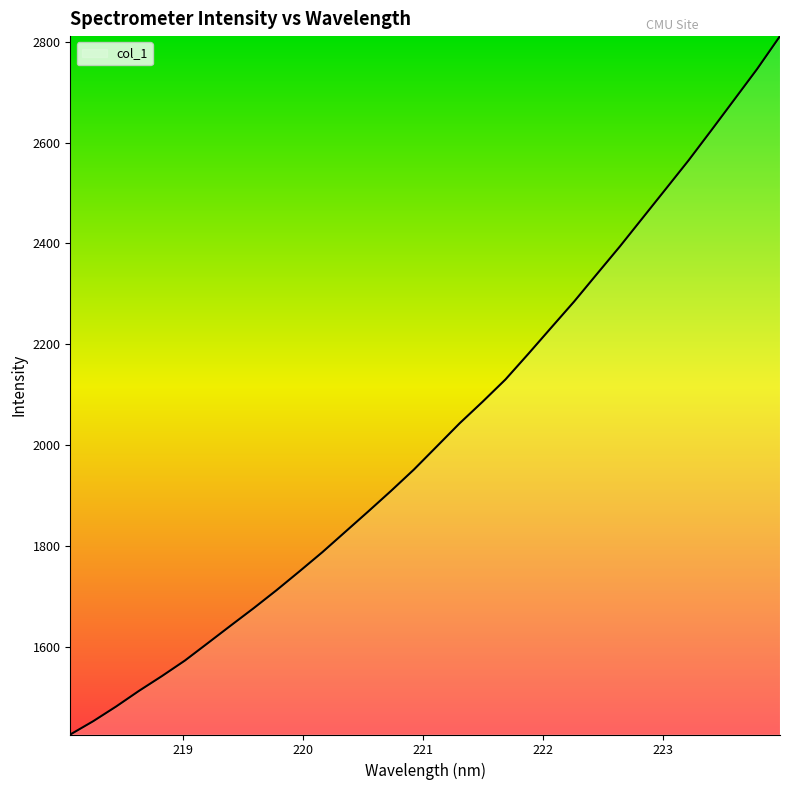

What is the difference between the maximum and minimum values?

1385.7